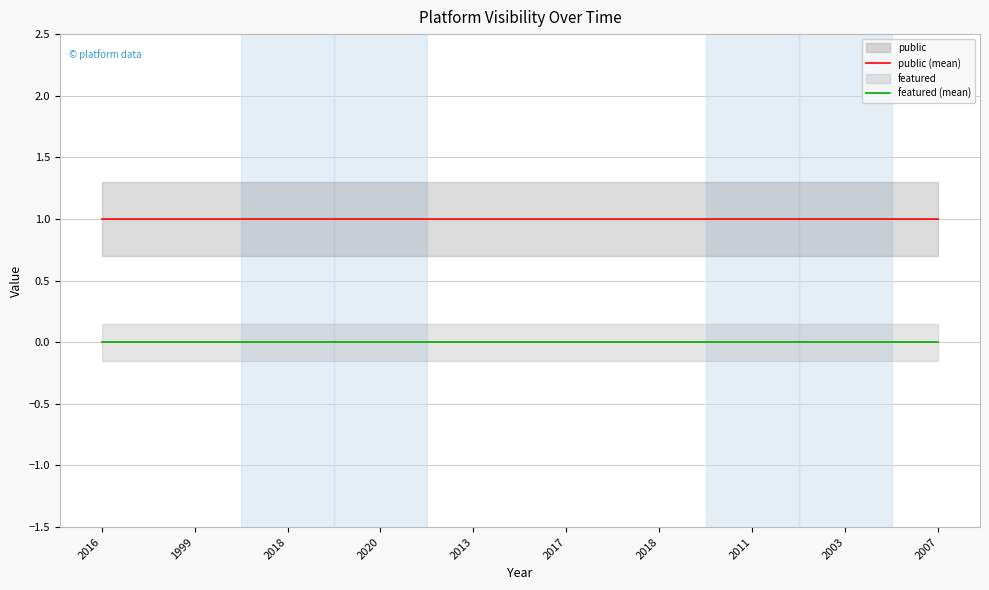

List the series in order of their overall mean, highest first.

public (mean), featured (mean)